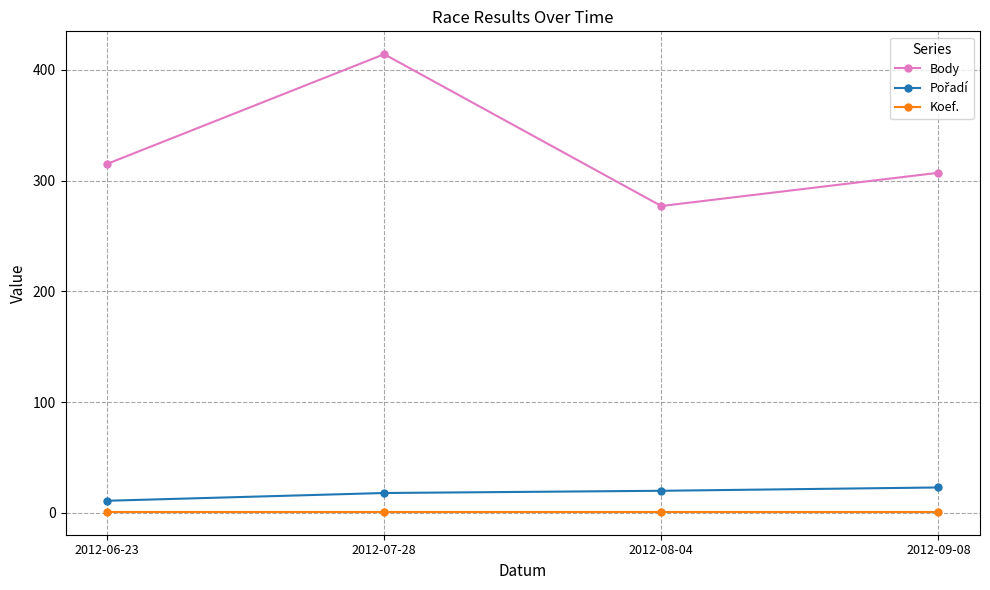

What is the difference between the second highest and minimum values in the Body series?

38